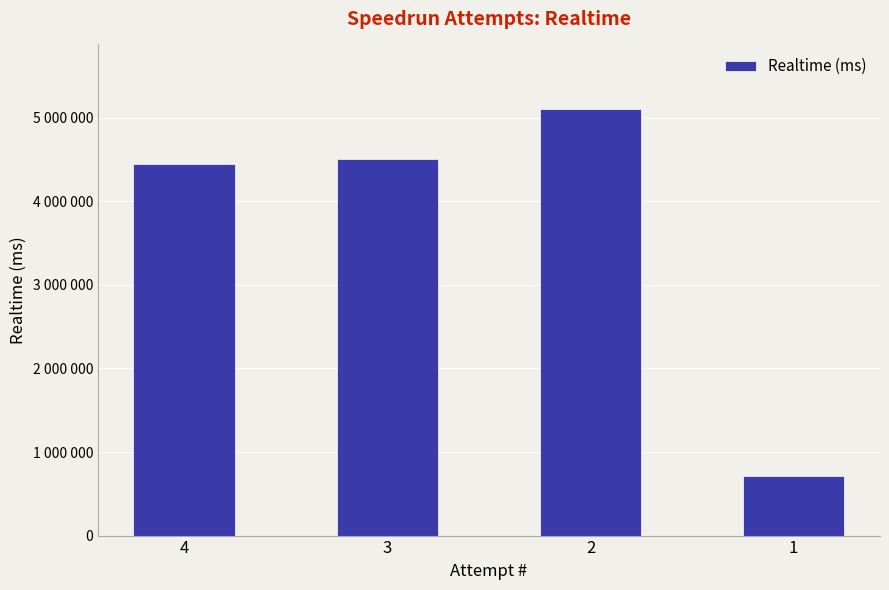

What is the sum of all values?

14774911